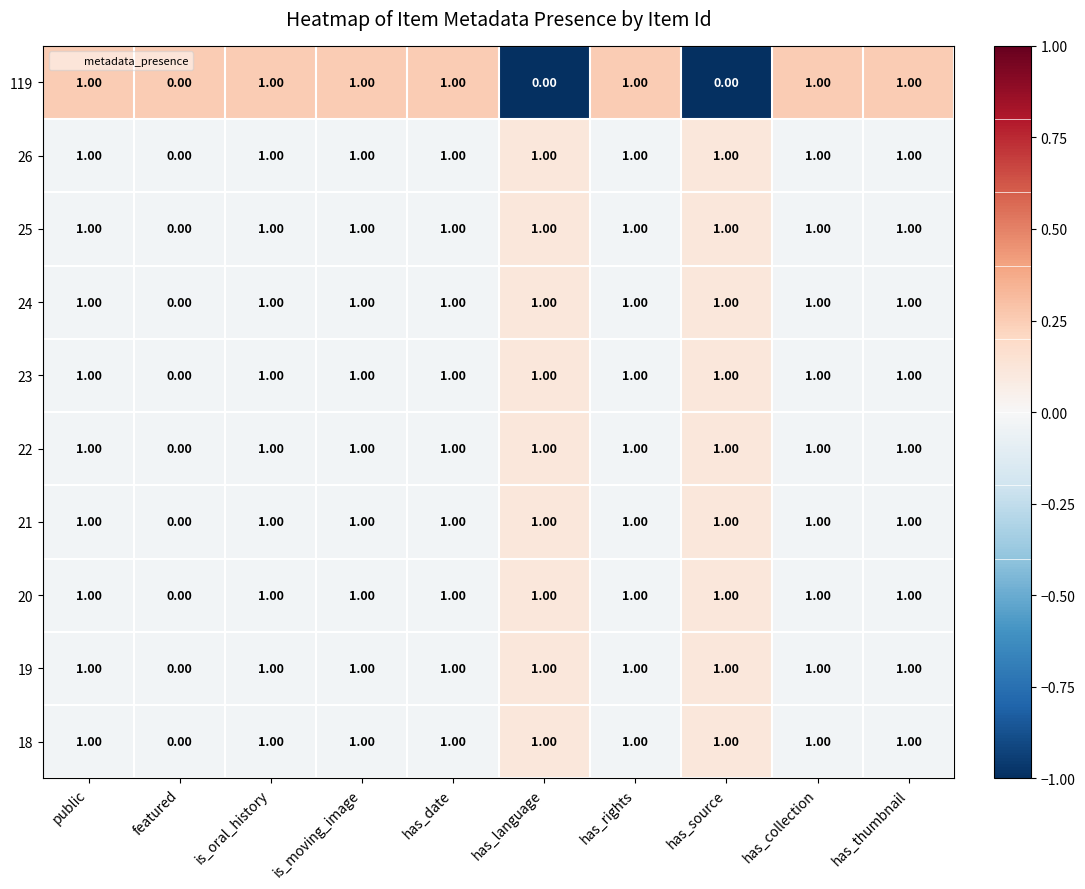

What is the sum of all 25 values?

9